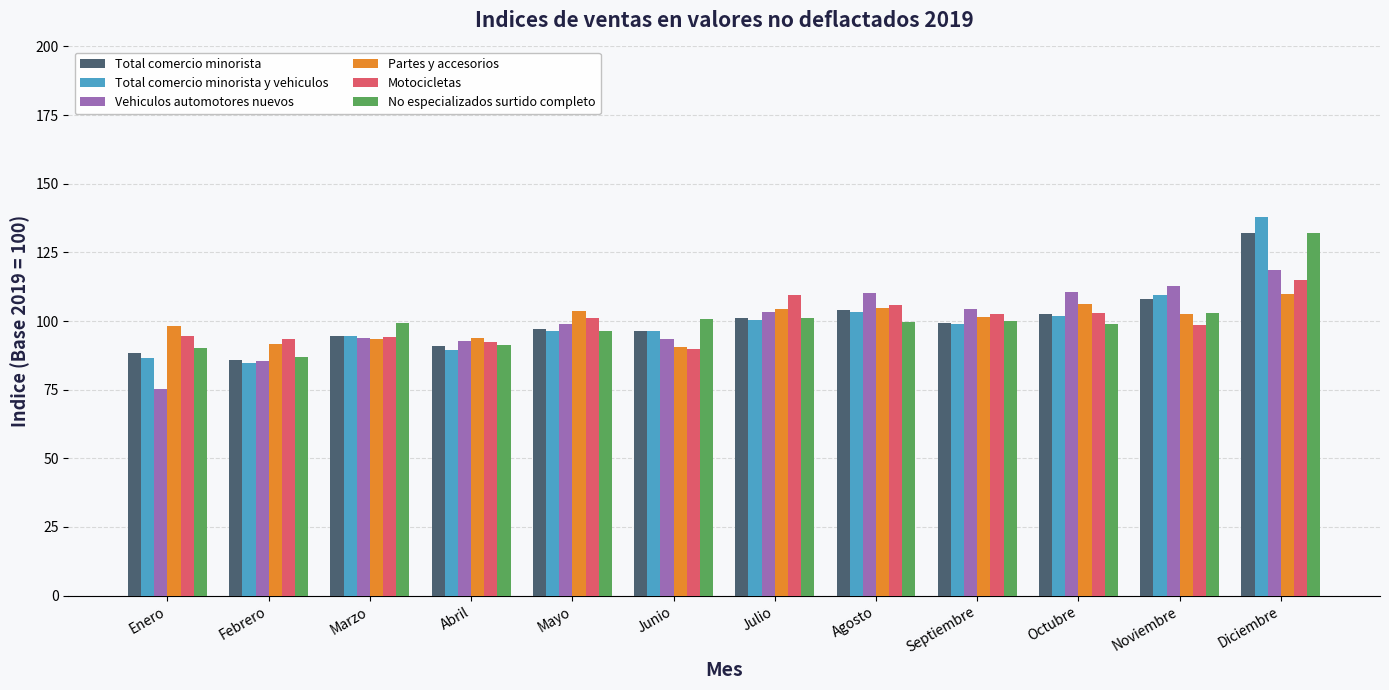

What is the label of the 10th bar from the left?

Octubre